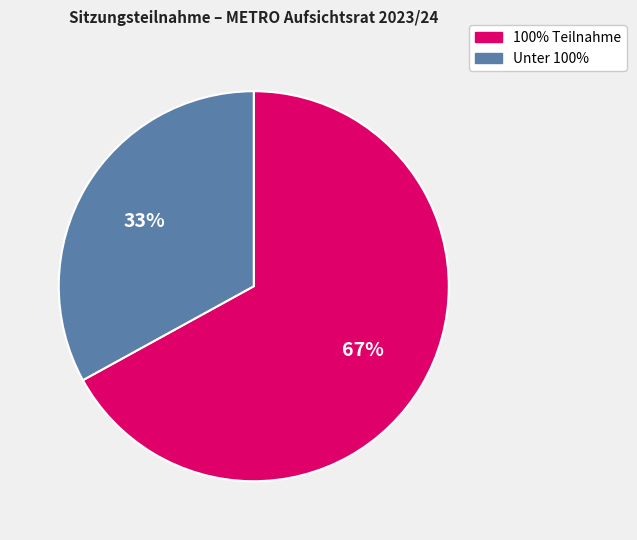

Rank the categories by value from lowest to highest.

Unter 100%, 100% Teilnahme